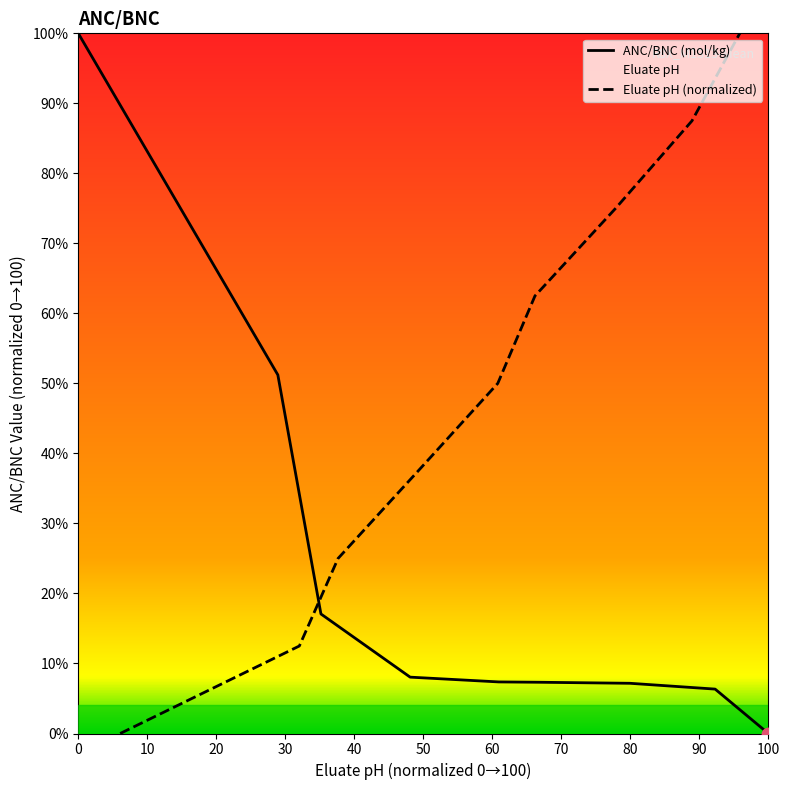

True or false: ANC/BNC (mol/kg) has a value of 69.9 at 0.

False